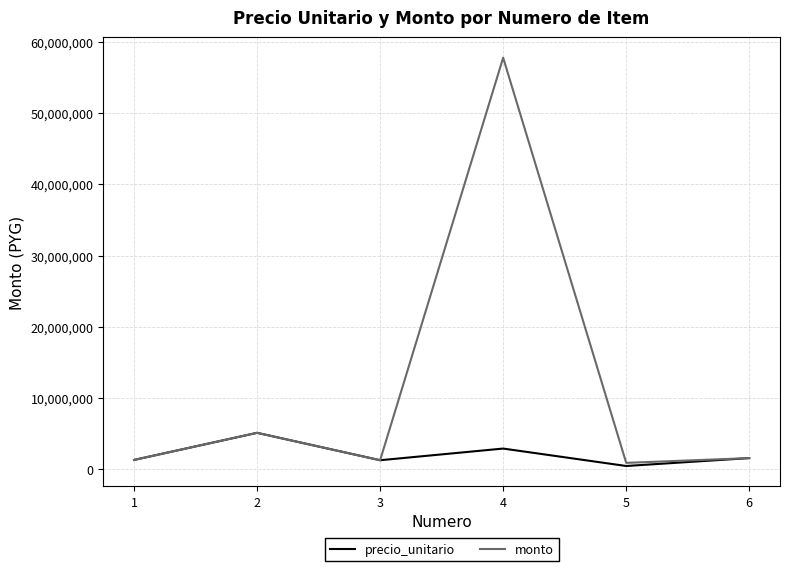

Is the value of precio_unitario at 2 greater than the value of monto at 6?

Yes